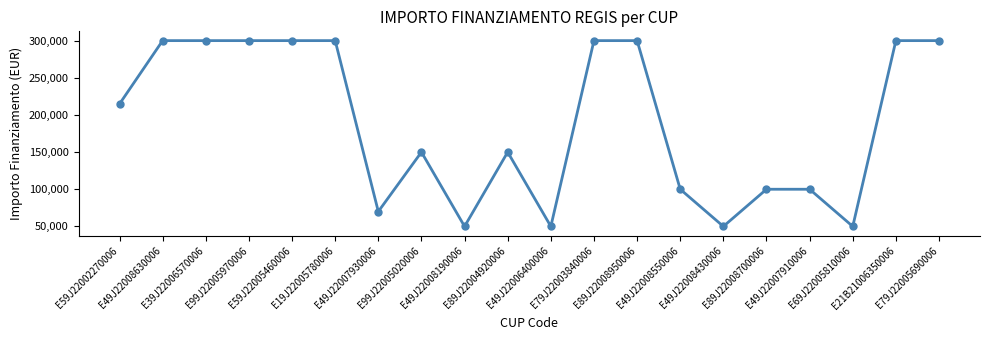

Reading left to right, transcribe all the data shown in this chart.

E59J22002270006=214800	E49J22008630006=300000	E39J22006570006=300000	E99J22005970006=300000	E59J22005460006=300000	E19J22005780006=300000	E49J22007930006=70000	E99J22005020006=150000	E49J22008190006=50000	E89J22004920006=150000	E49J22006400006=50000	E79J22003840006=300000	E89J22008950006=300000	E49J22008550006=100000	E49J22008430006=50000	E89J22008700006=100000	E49J22007910006=100000	E69J22005810006=50000	E21B21006350006=300000	E79J22005690006=300000